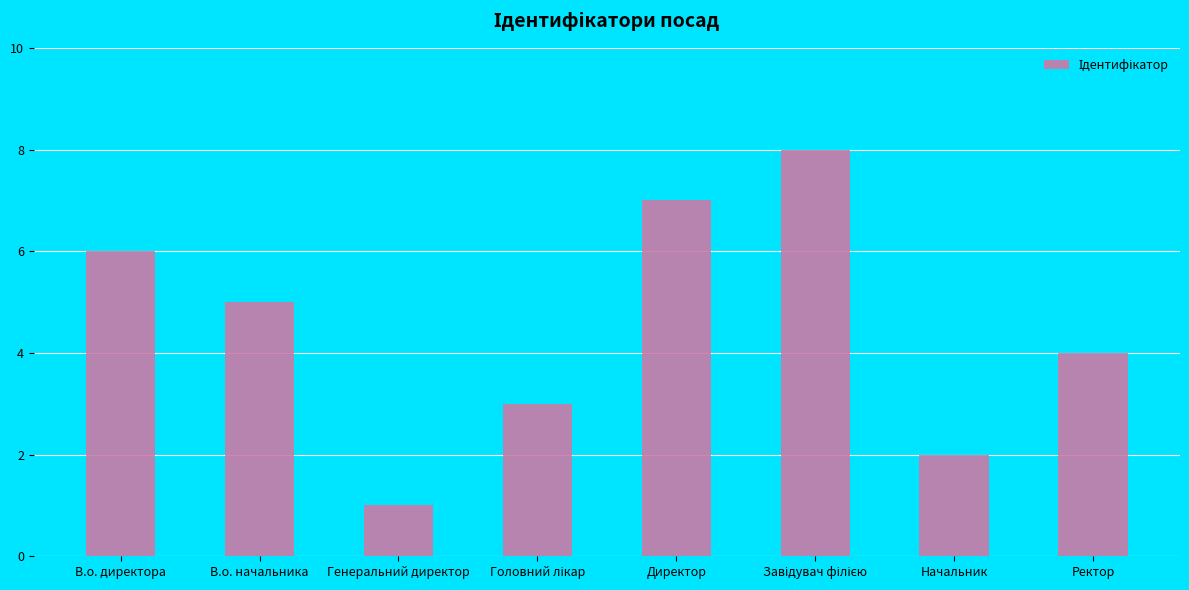

What is the ratio of the value at Директор to the value at В.о. директора?

1.2